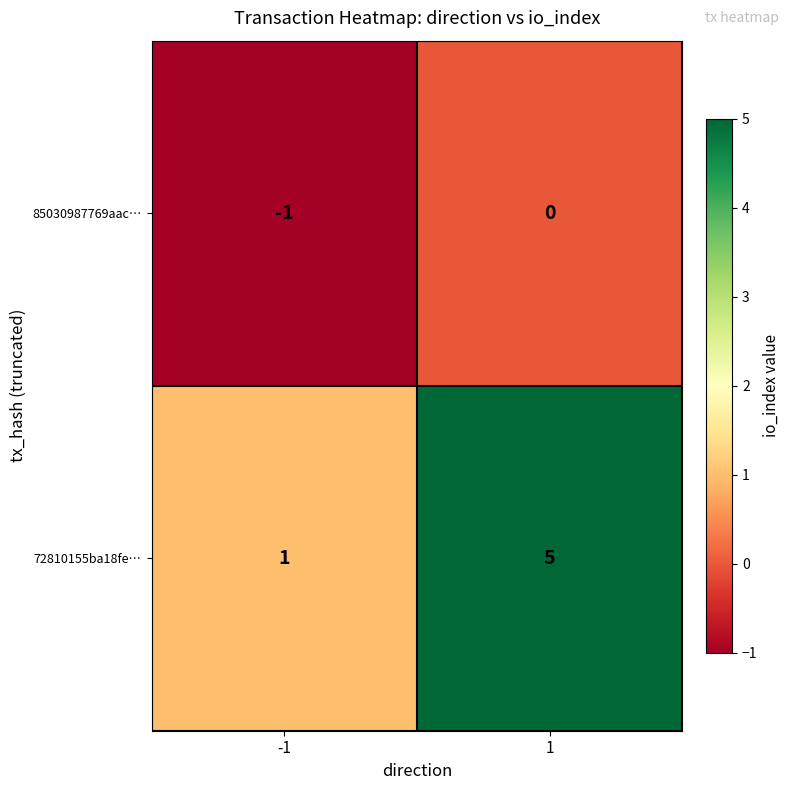

What is the approximate value of 72810155ba18fe… at 1?

5